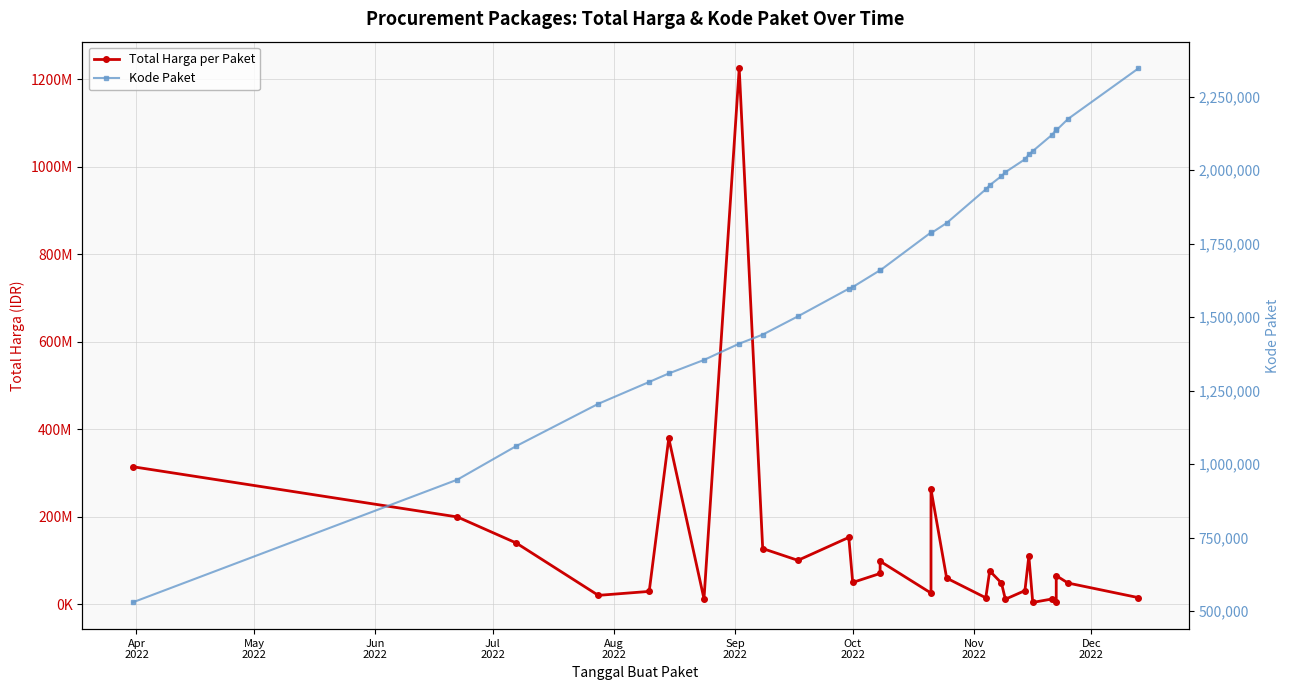

True or false: Kode Paket and Total Harga per Paket intersect in this chart.

False